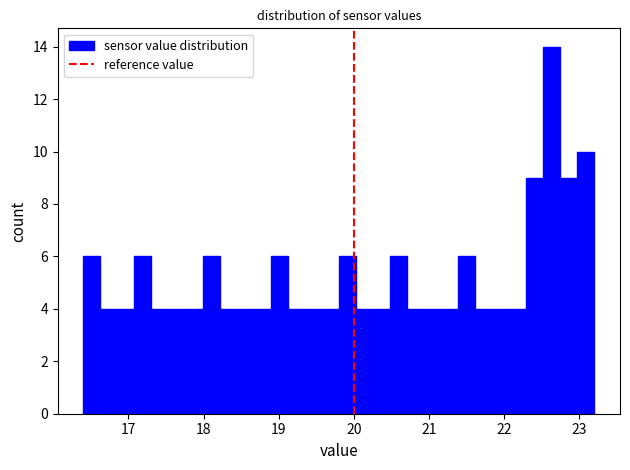

Read against the x-axis, roughly where is the centre of the tallest bar?

22.6